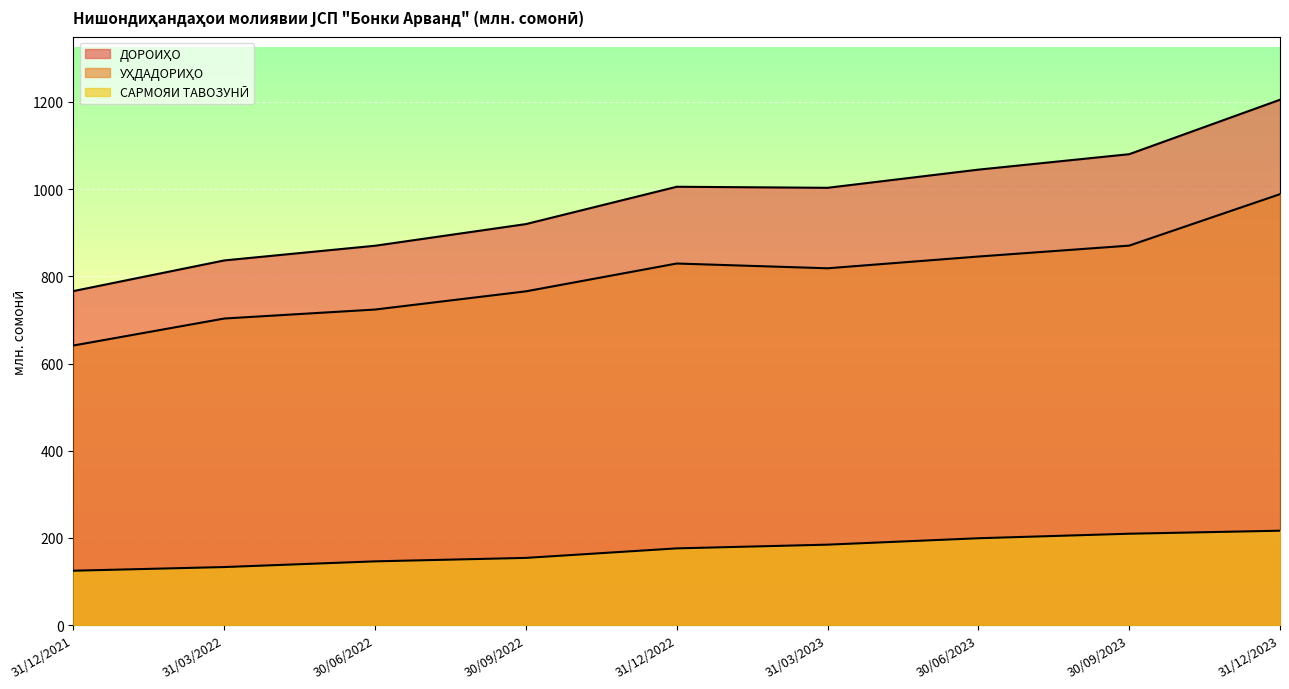

Reading left to right, list all the values displayed in this chart.

ДОРОИҲО: 766.2	836.4	870.1	919.8	1005.4	1003.0	1044.7	1080.1	1205.0
УҲДАДОРИҲО: 641.3	703.2	723.8	765.6	829.4	818.4	845.4	870.4	988.4
САРМОЯИ ТАВОЗУНӢ: 124.8	133.2	146.3	154.2	176.0	184.6	199.3	209.7	216.6